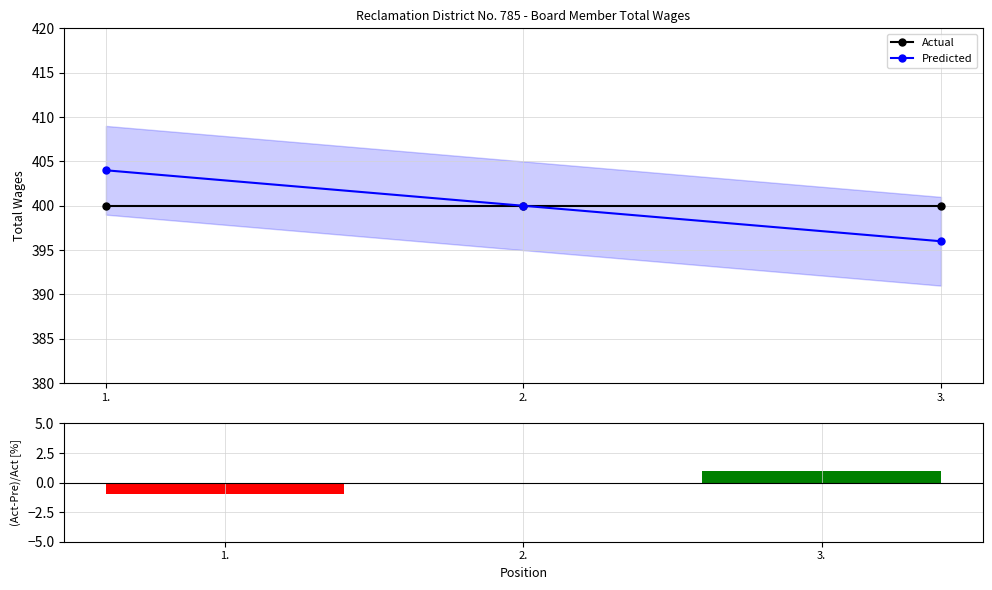

List the series in order of their peak value, lowest first.

(Act-Pre)/Act [%], Actual, Predicted